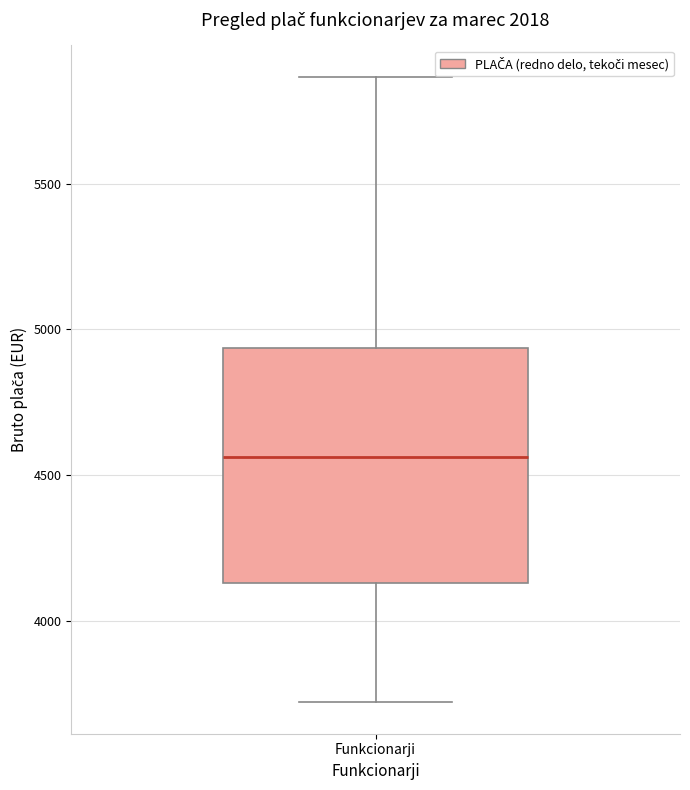

Transcribe this box plot: give where the median line is, the range the box spans, and where the two whiskers end, as read against the y-axis. The values are not printed on the chart, so give them approximately, as read against the axis.

median 4550, box 4150 to 4950, whiskers 3700 to 5850